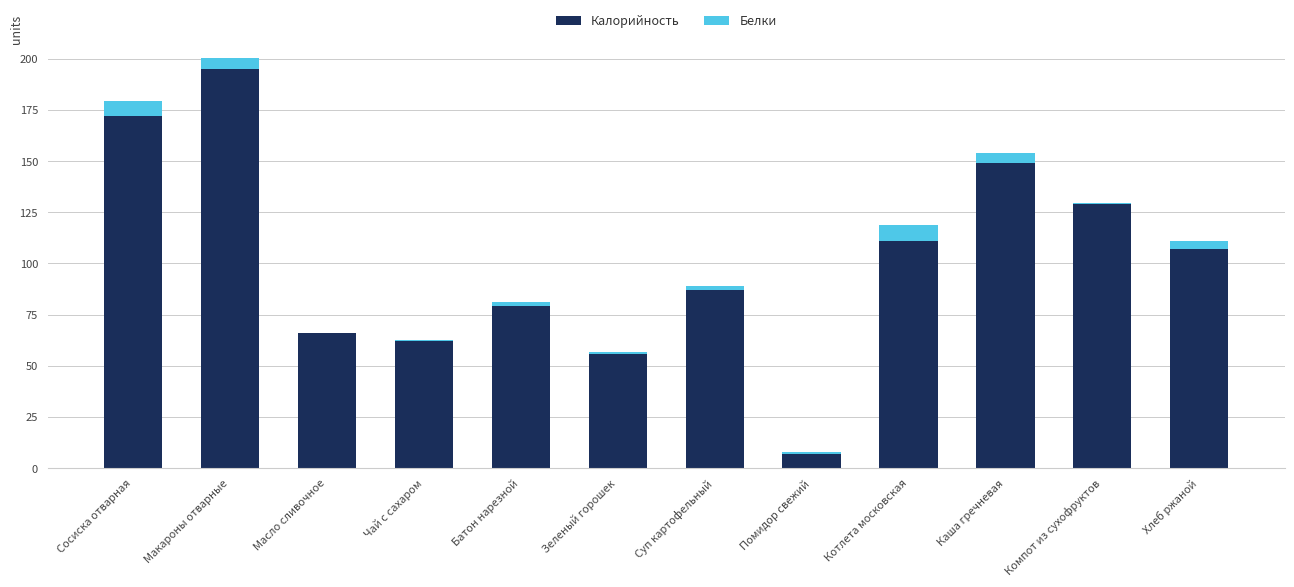

At which category is the sum across all series the highest?

Макароны отварные